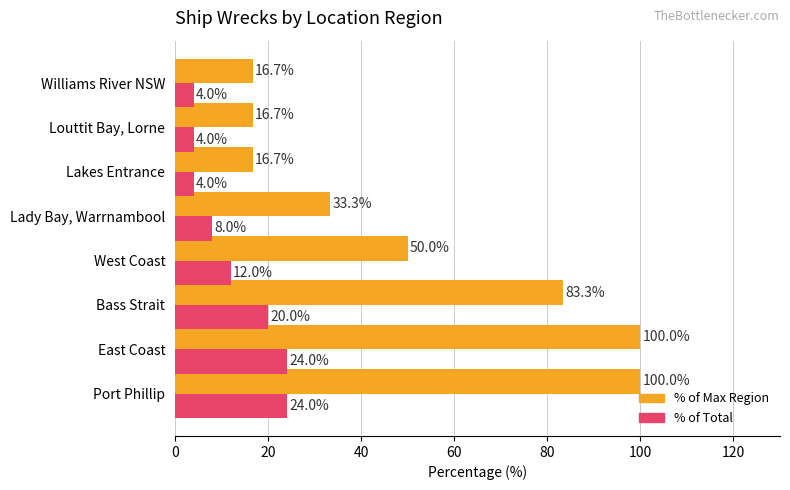

What is the total value across all series at Bass Strait?

103.3